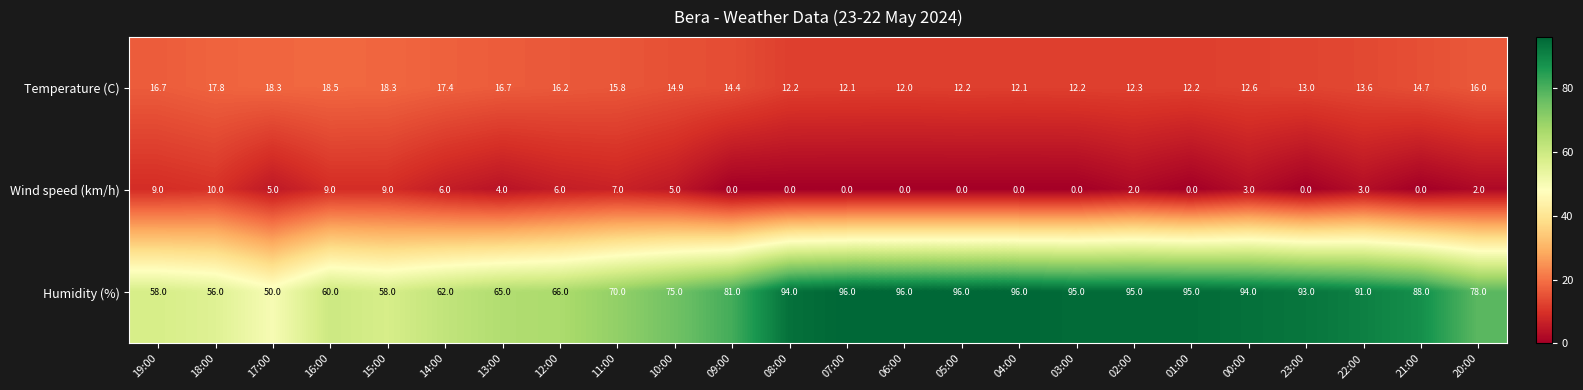

Is the value of Temperature (C) at 18:00 greater than the value of Wind speed (km/h) at 07:00?

Yes